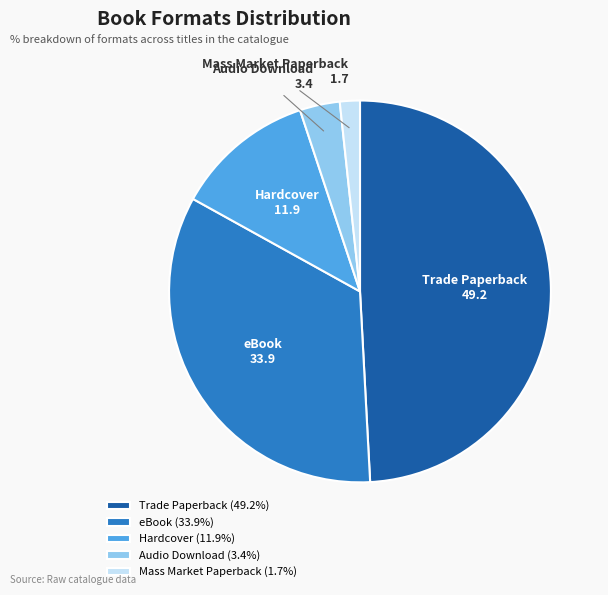

Is it true that Hardcover is 1% of the pie?

False